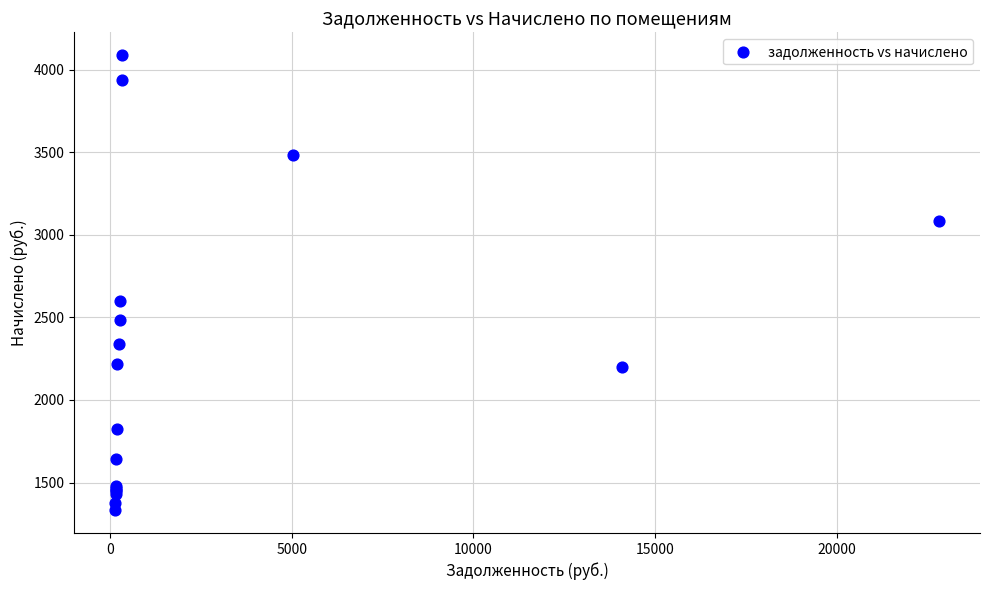

What Y value in the scatter plot is closest to 2710?

2601.0